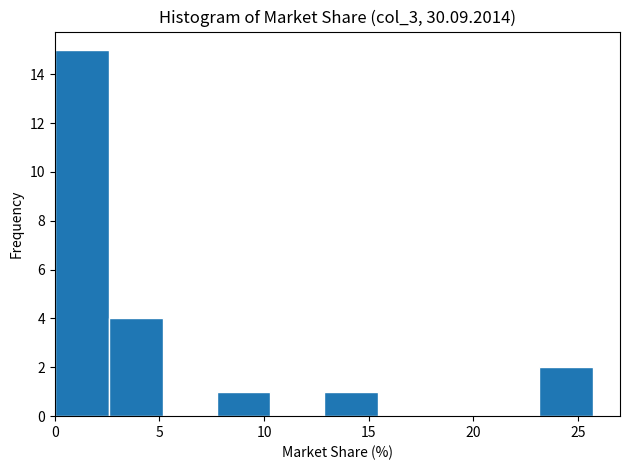

Reading left to right, list every bar in this chart as the range it spans on the x-axis followed by its height. Neither the bar edges nor the heights are printed on the chart, so give them approximately, as read against the axes.

0.0 to 2.5: 15
2.5 to 5.0: 4
5.0 to 7.5: 0
7.5 to 10.5: 1
10.5 to 13.0: 0
13.0 to 15.5: 1
15.5 to 18.0: 0
18.0 to 20.5: 0
20.5 to 23.0: 0
23.0 to 25.5: 2